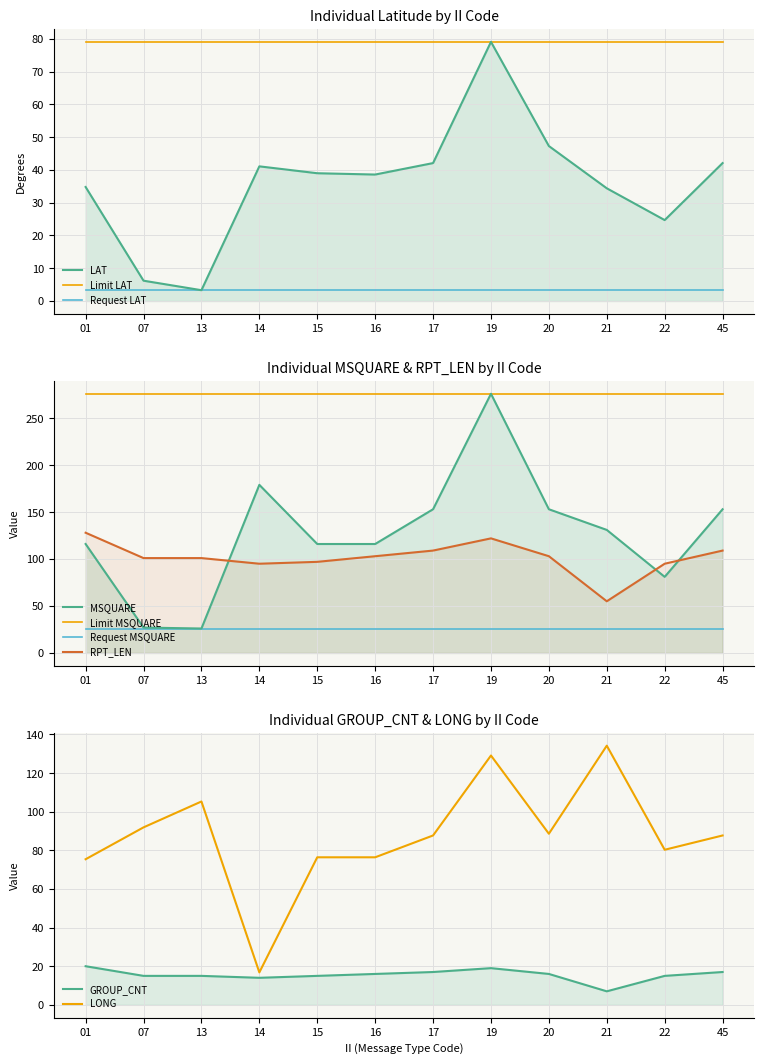

Which has a higher value, 17 or 16?

17